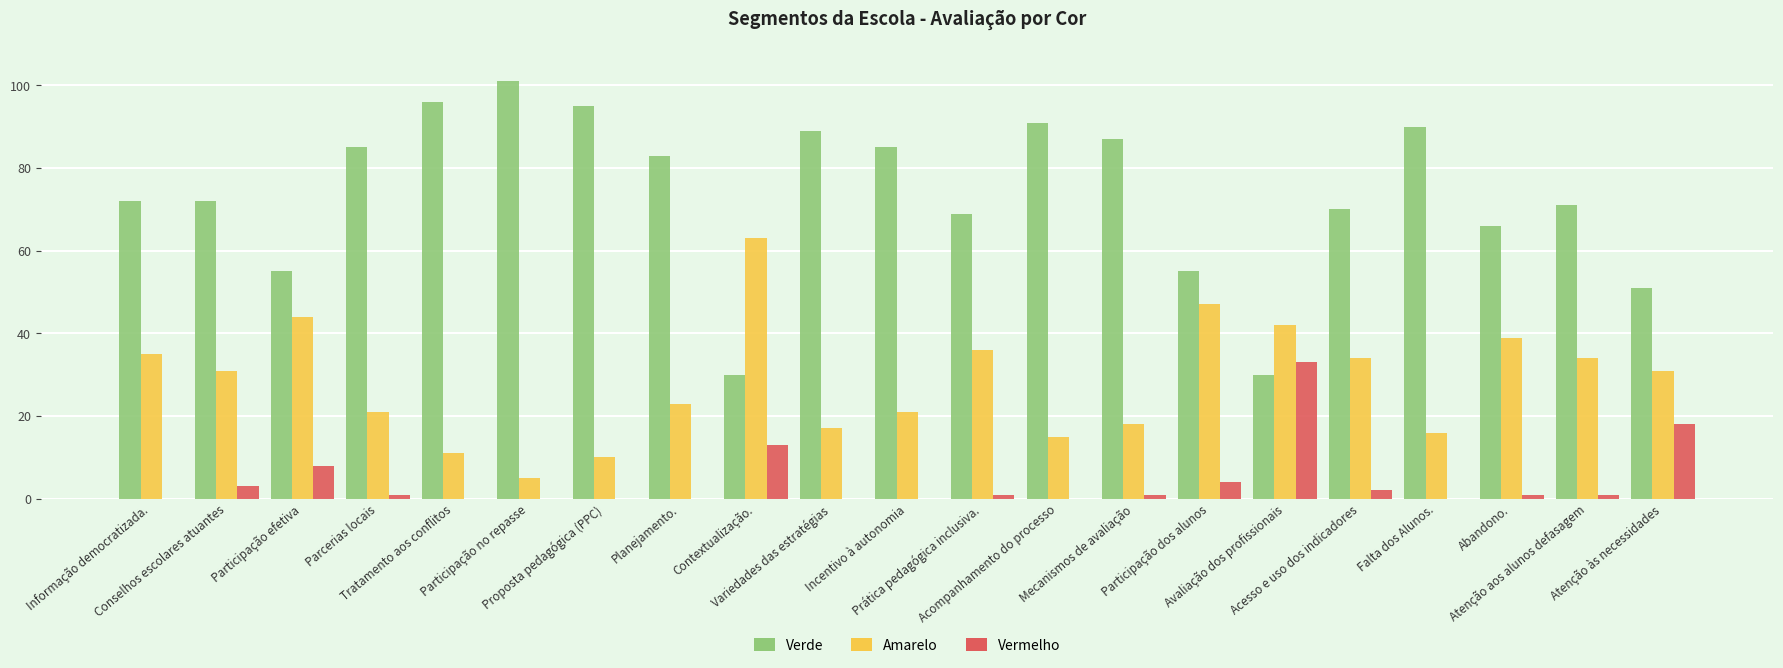

What is the sum of the Vermelho values at Parcerias locais and Variedades das estratégias?

1